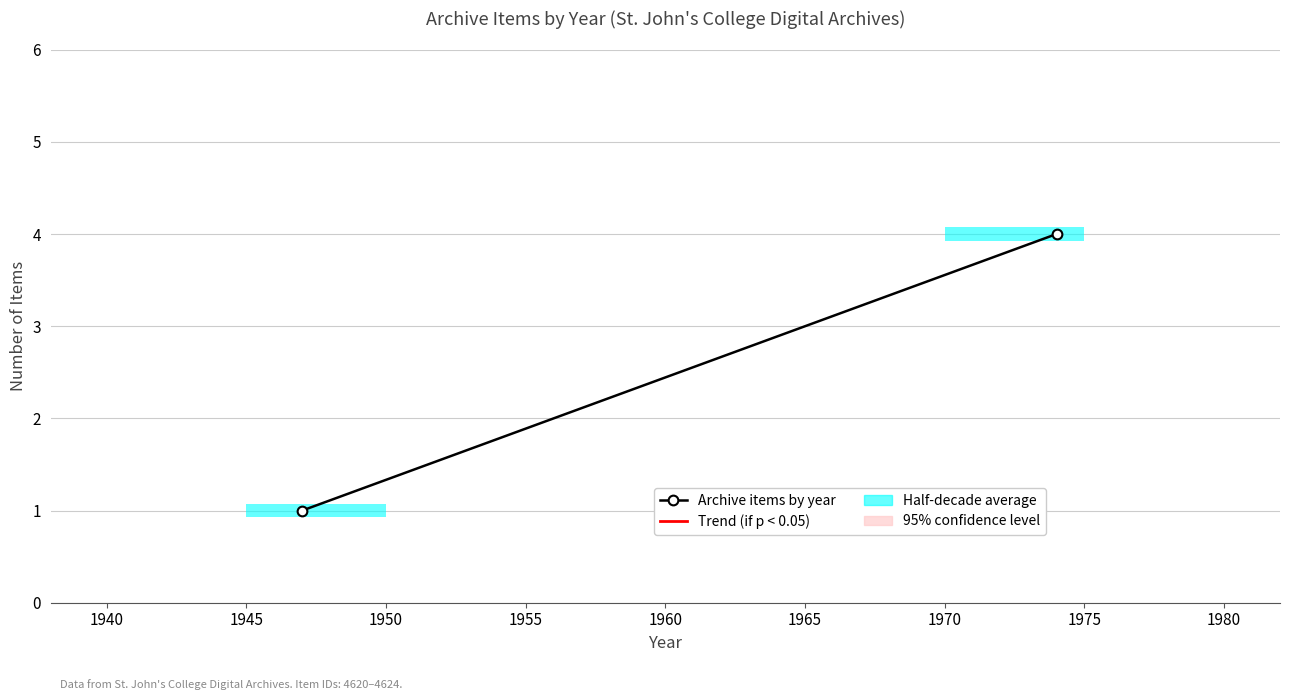

What is the maximum value shown in the chart?

4